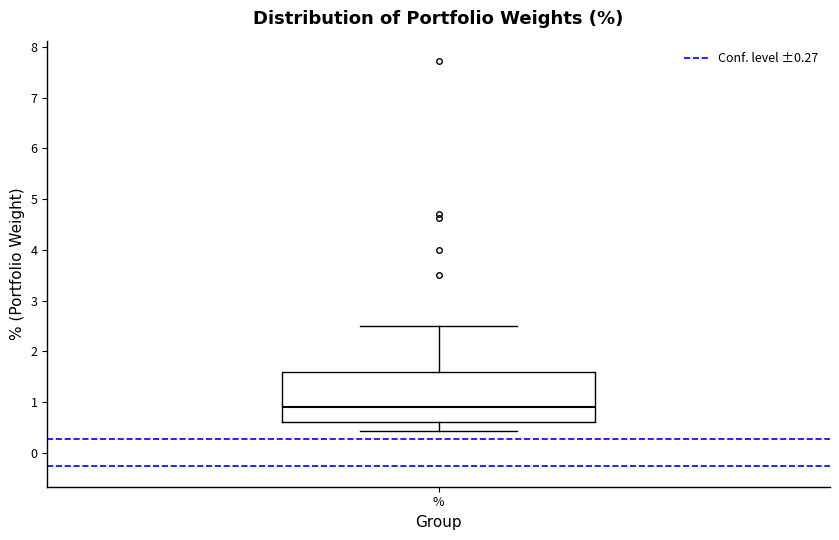

Transcribe this box plot: give where the median line is, the range the box spans, and where the two whiskers end, as read against the y-axis. The values are not printed on the chart, so give them approximately, as read against the axis.

median 0.9, box 0.6 to 1.6, whiskers 0.4 to 2.5